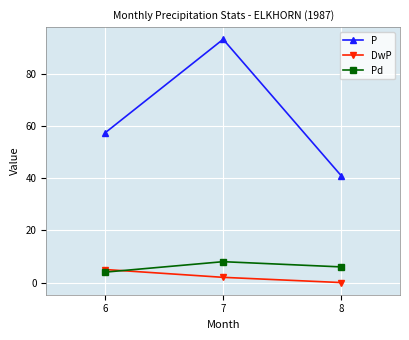

Rank the series at 8 from highest to lowest value.

P, Pd, DwP